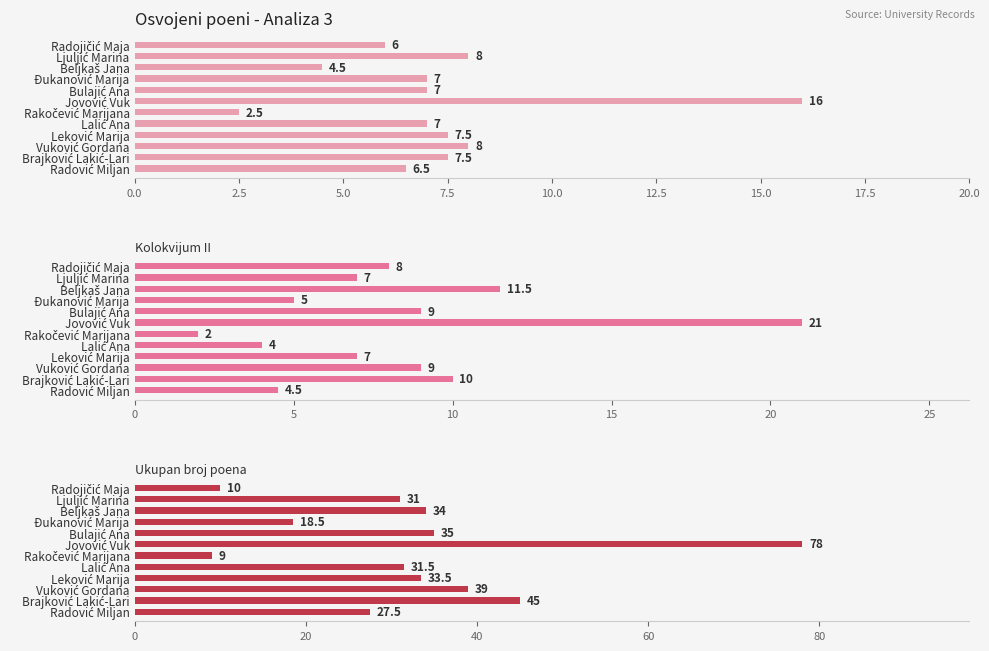

Count the number of data series in this chart.

3